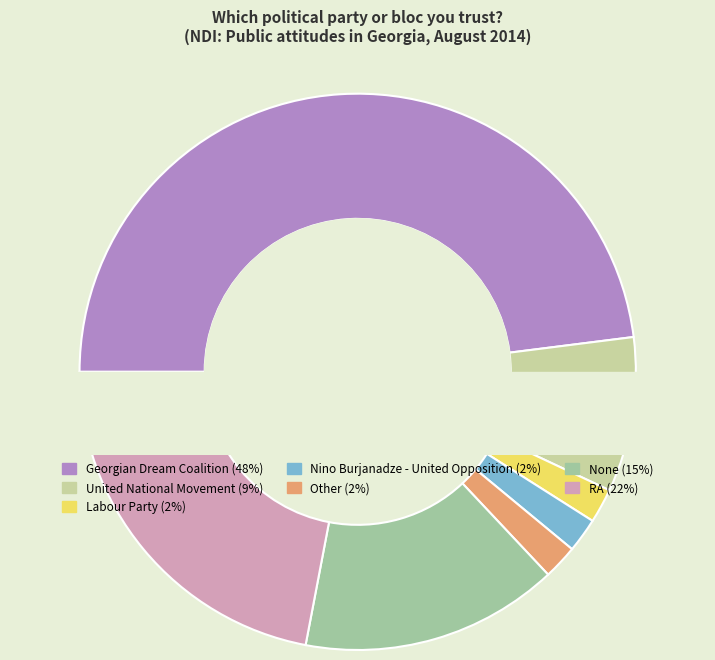

Count the number of slices in the pie.

7